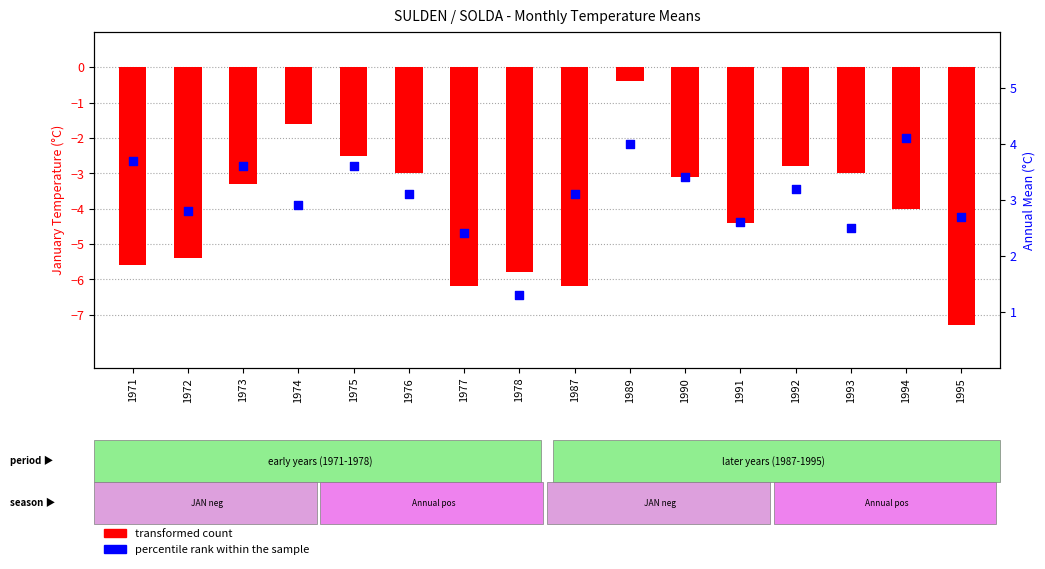

At which category is the sum across all series the highest?

1989